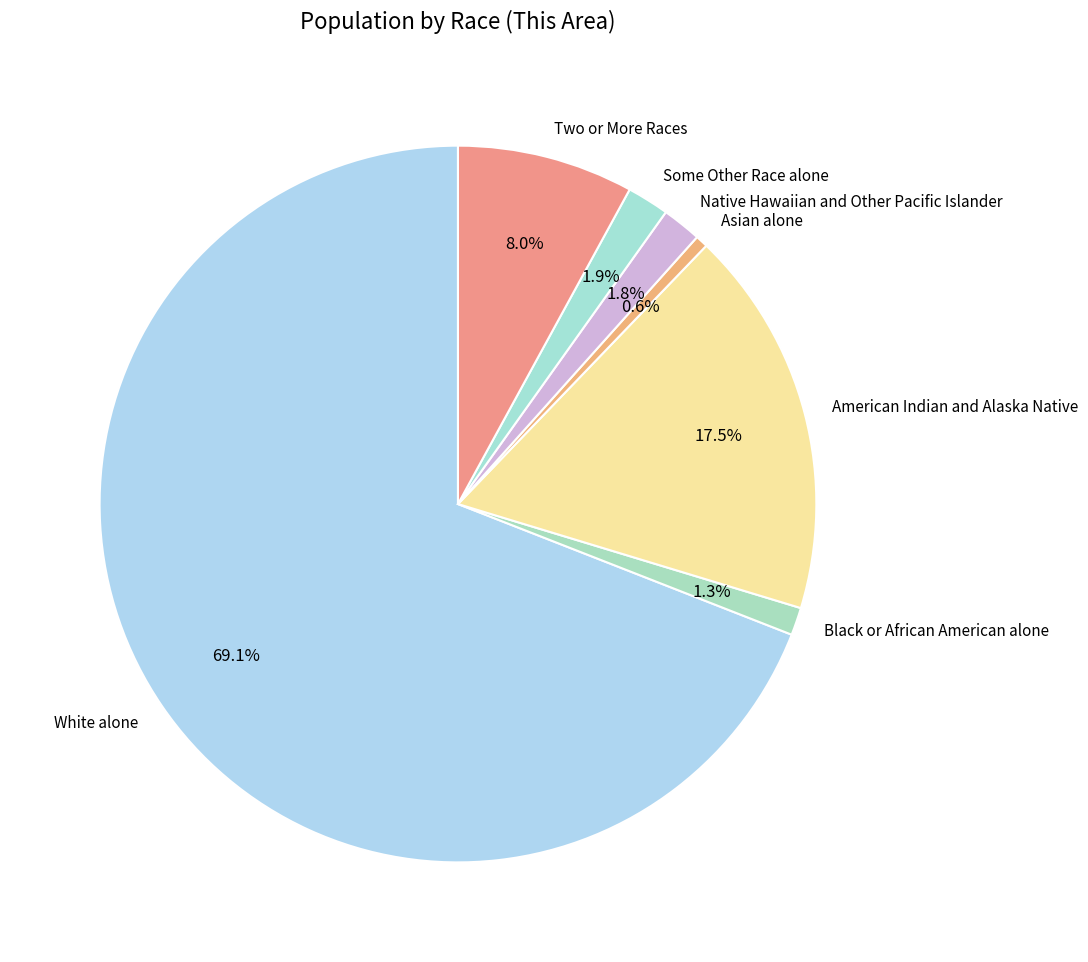

Which category accounts for the majority?

White alone